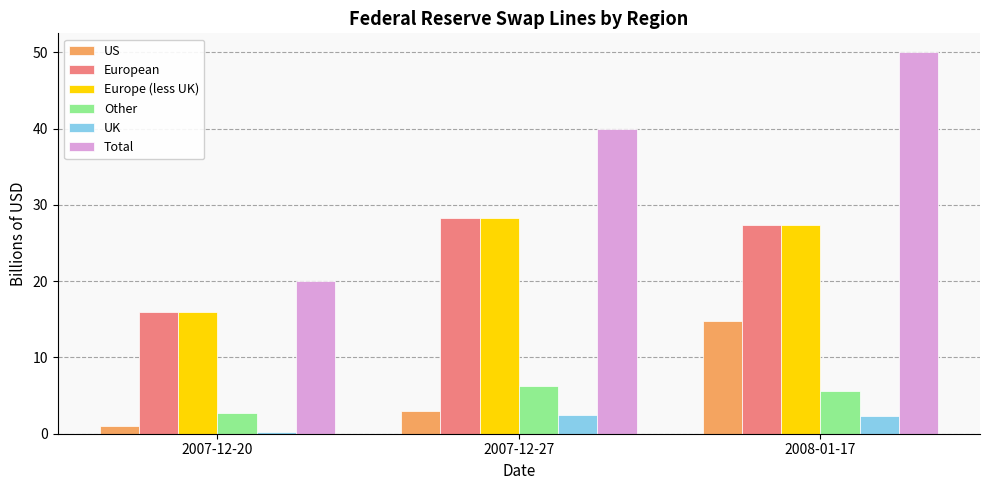

Is it true that Other equals 6.3 at 2007-12-27?

True